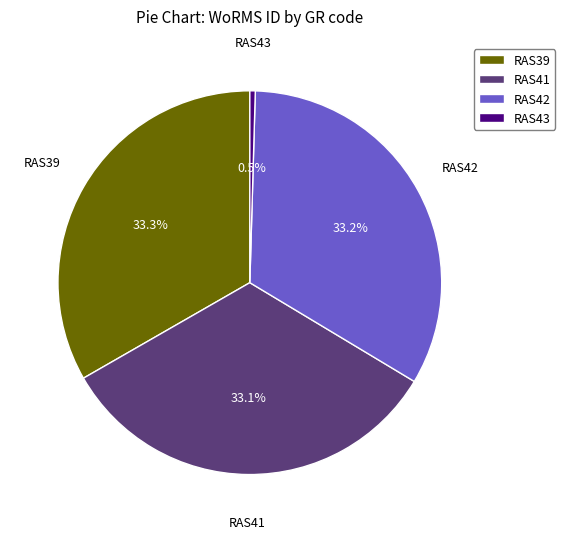

What is the ratio of the value at RAS42 to the value at RAS41?

1.0